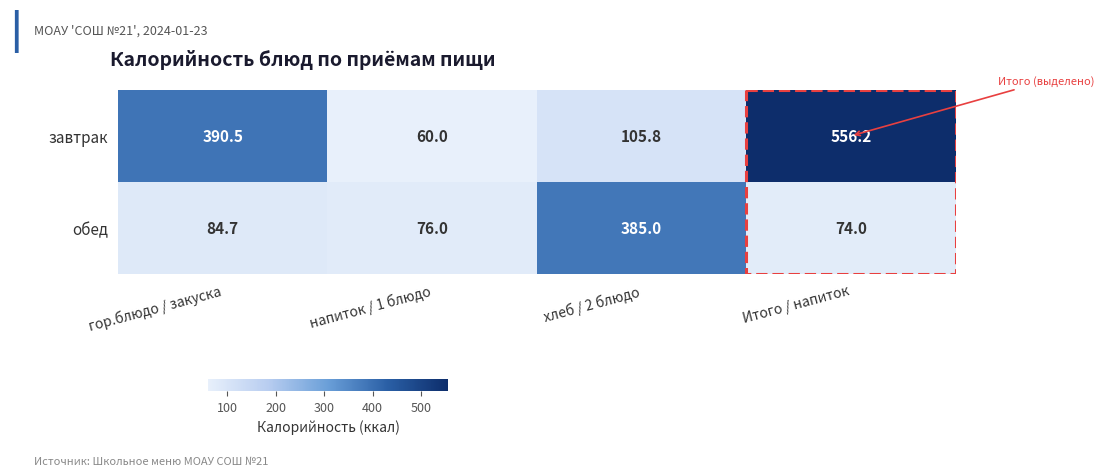

Which category has the lowest value across all series?

напиток / 1 блюдо